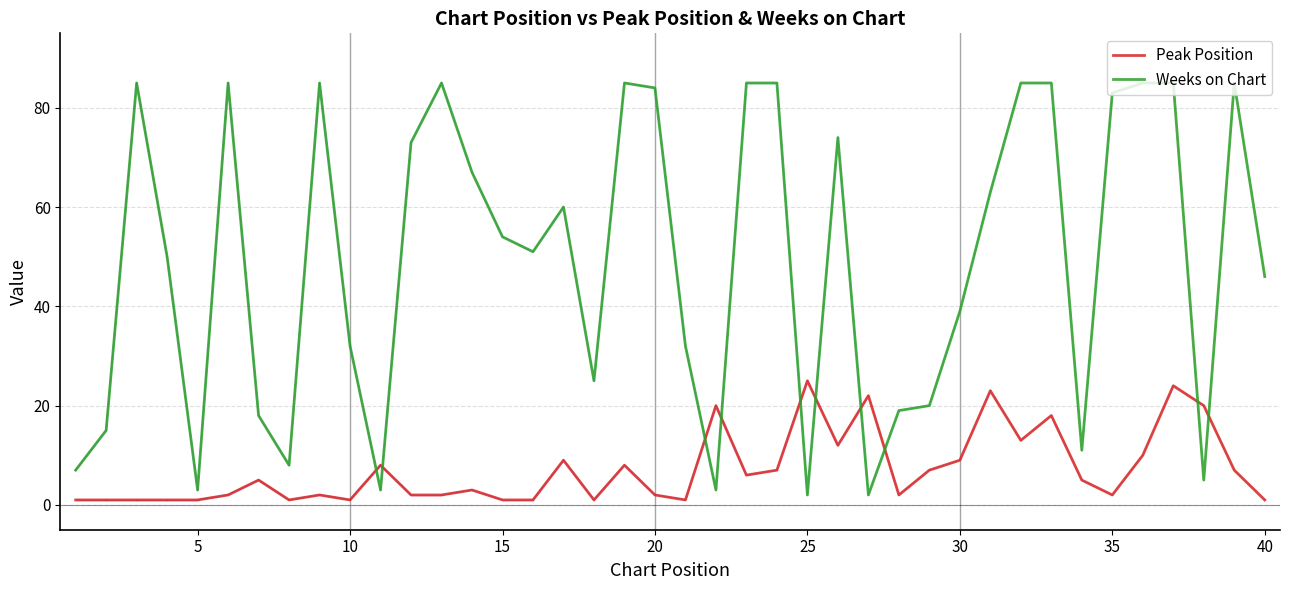

Which series ends up on top after the final intersection of Weeks on Chart and Peak Position?

Weeks on Chart